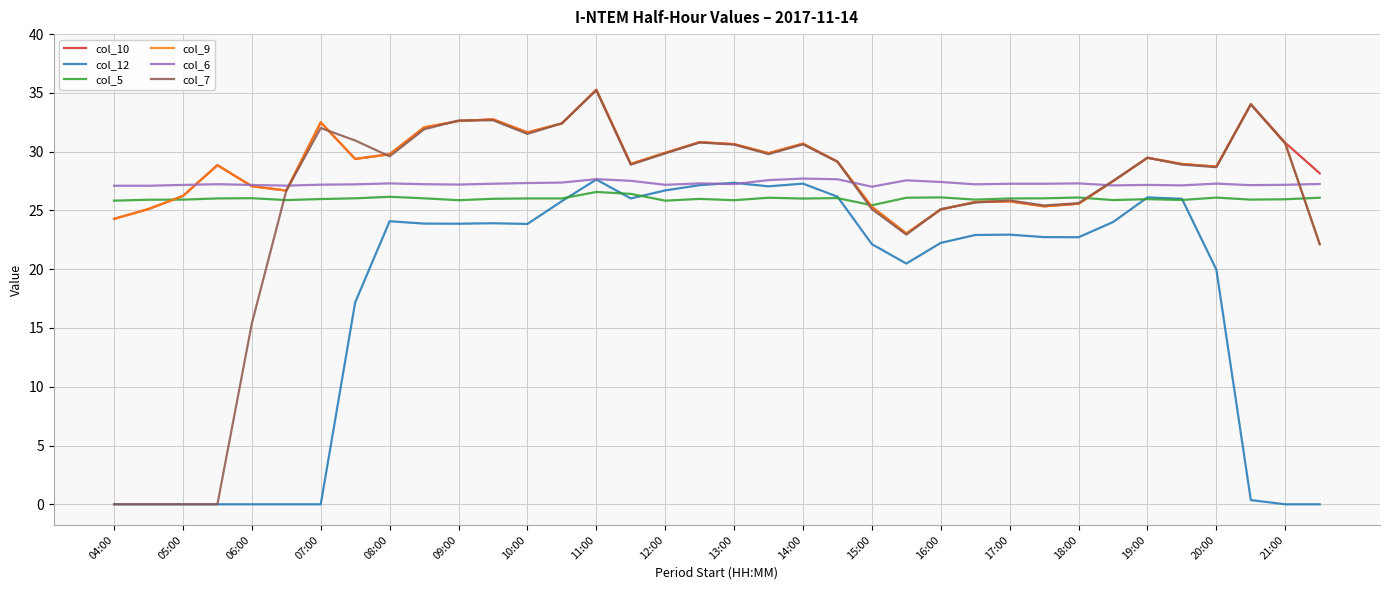

Which series has the widest spread of values?

col_7